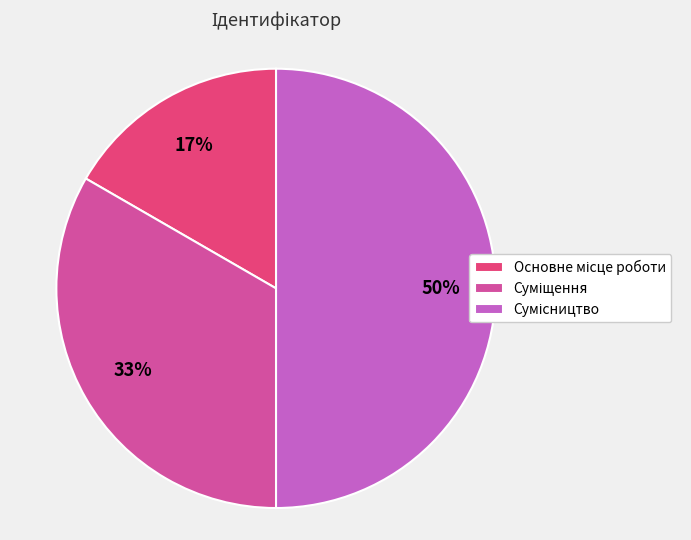

How many slices are in this pie chart?

3